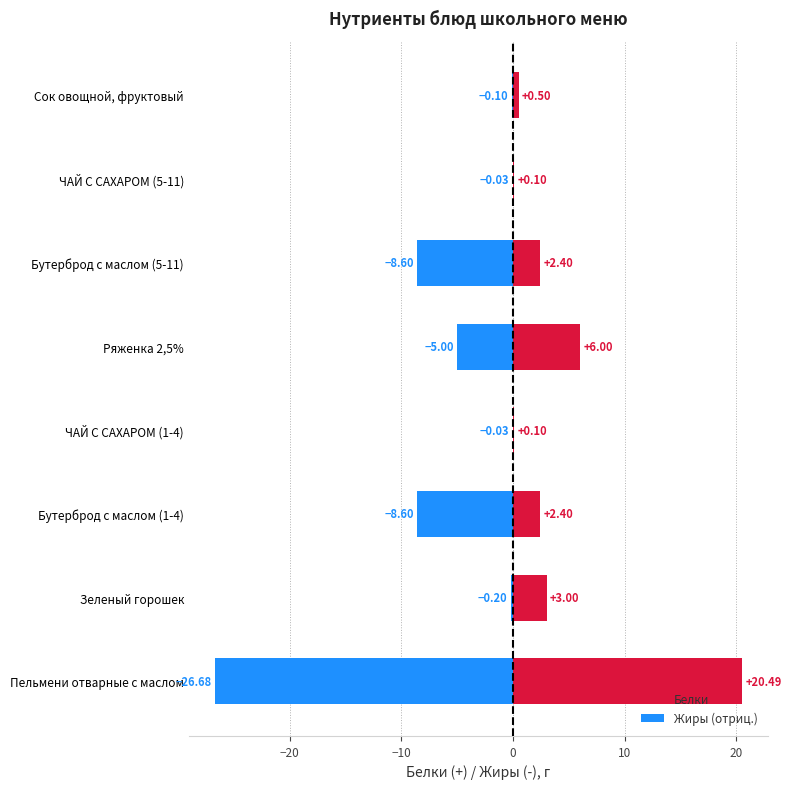

Rank the series by their maximum value, from lowest to highest.

Жиры (отриц.), Белки